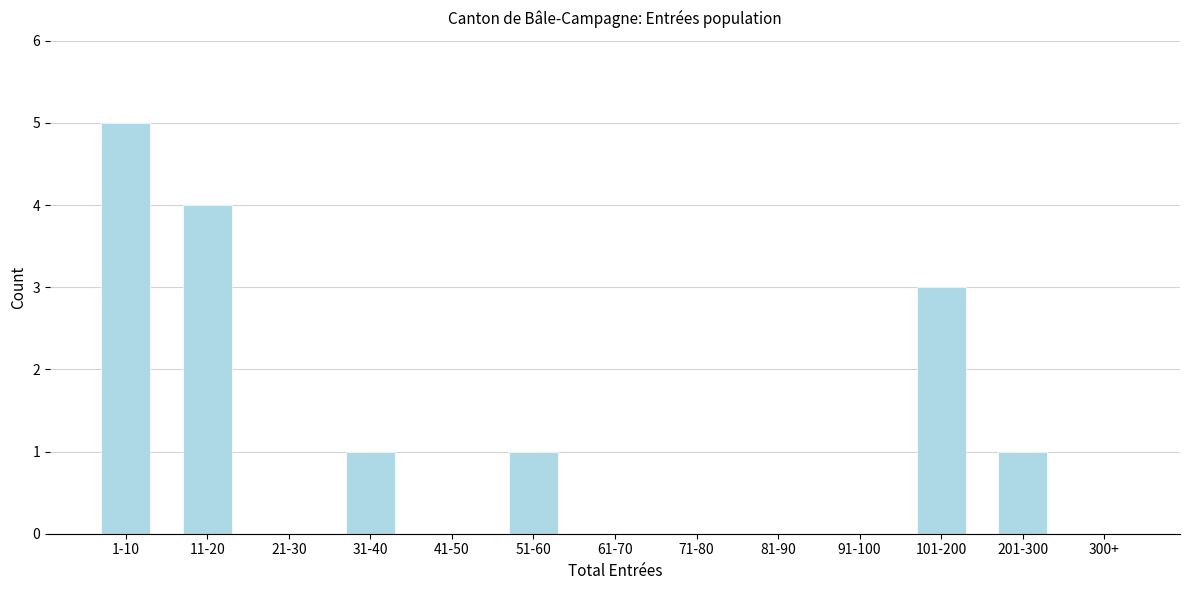

Reading right to left, extract all data points from this chart.

300+=0	201-300=1	101-200=3	91-100=0	81-90=0	71-80=0	61-70=0	51-60=1	41-50=0	31-40=1	21-30=0	11-20=4	1-10=5